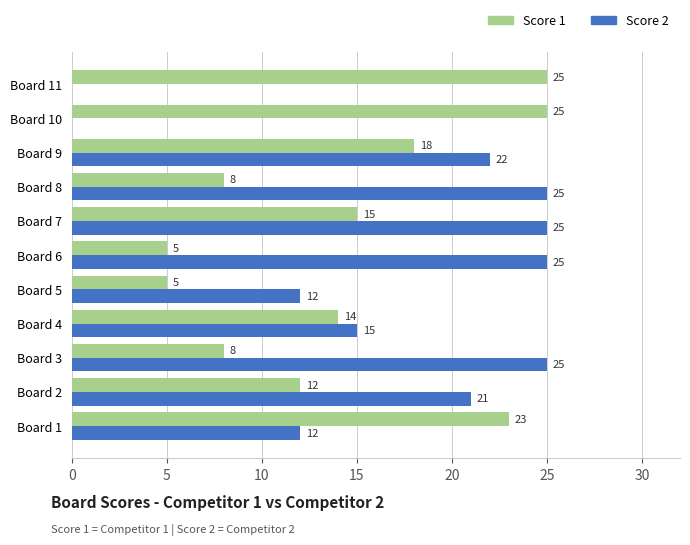

What is the highest value of the Score 1 series?

25